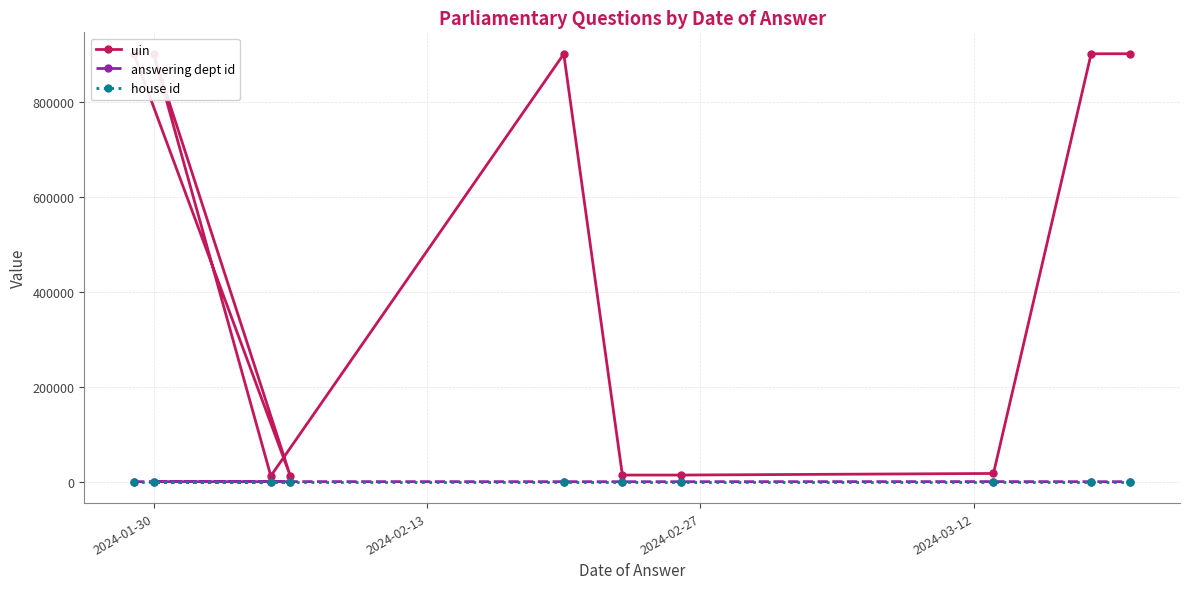

At how many categories does at least one series exceed 600602?

5